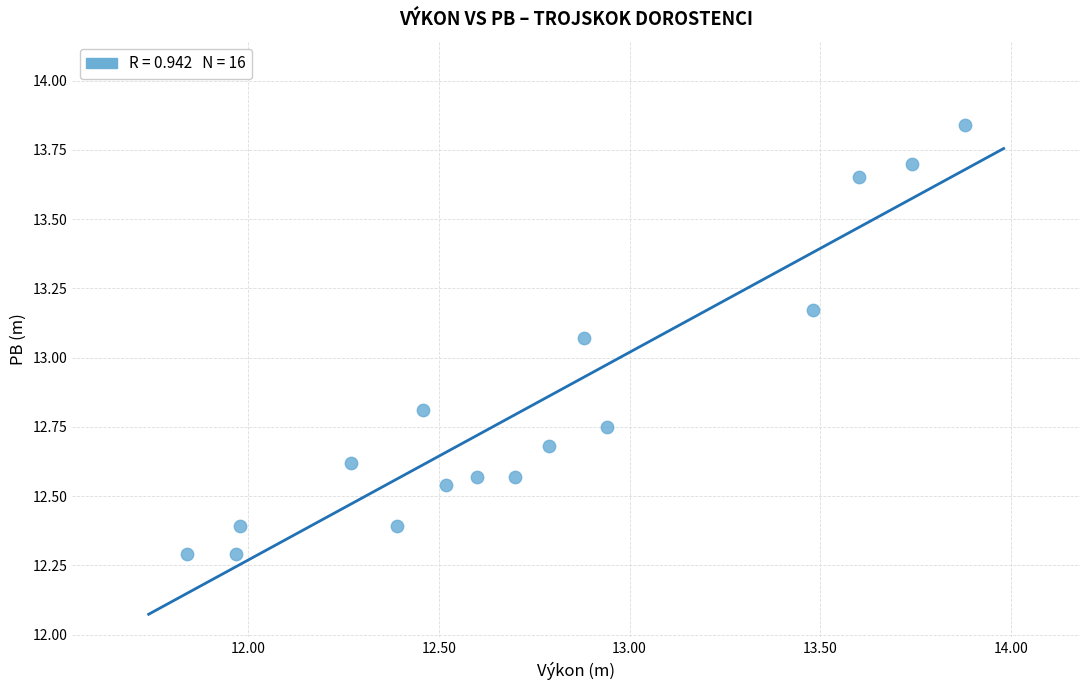

What is the range of X values (max minus min)?

2.0